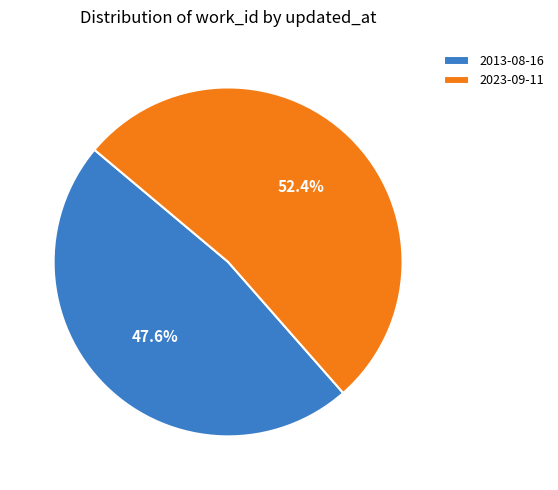

What is the ratio of the value at 2013-08-16 to the value at 2023-09-11?

0.9